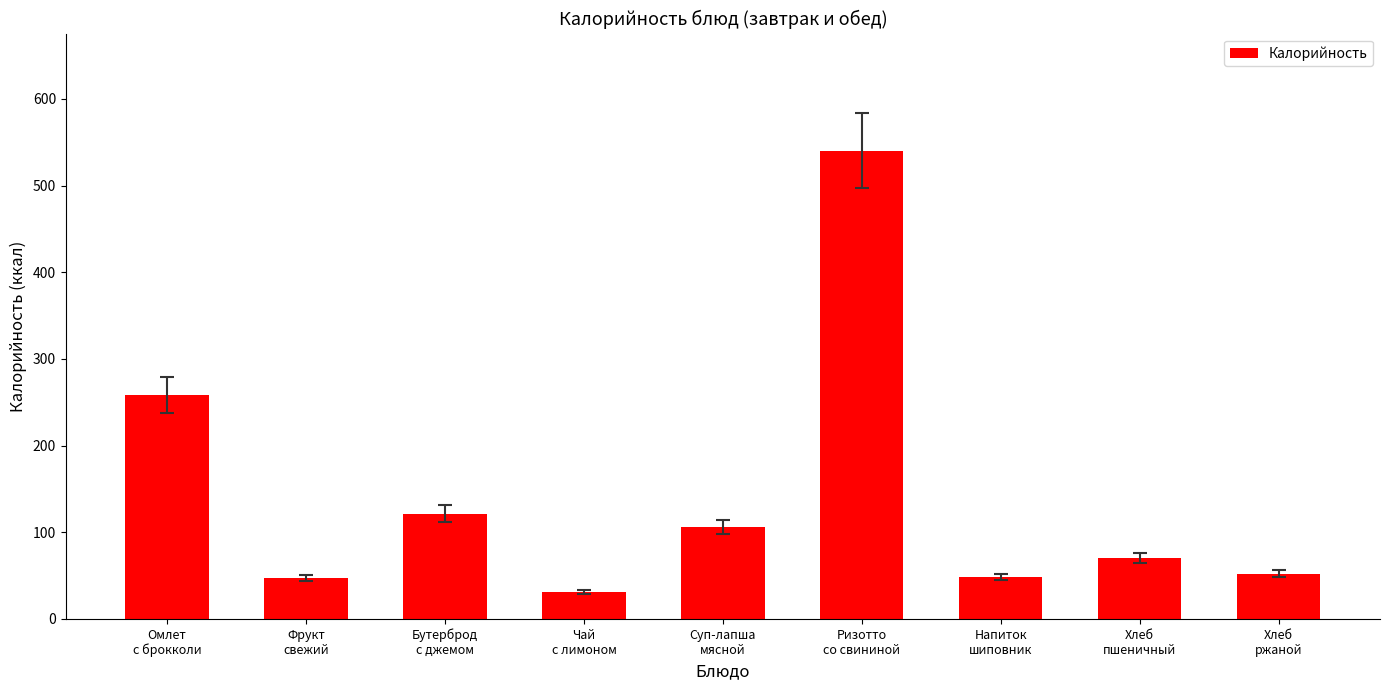

What is the value of the 7th bar from the left?

48.3